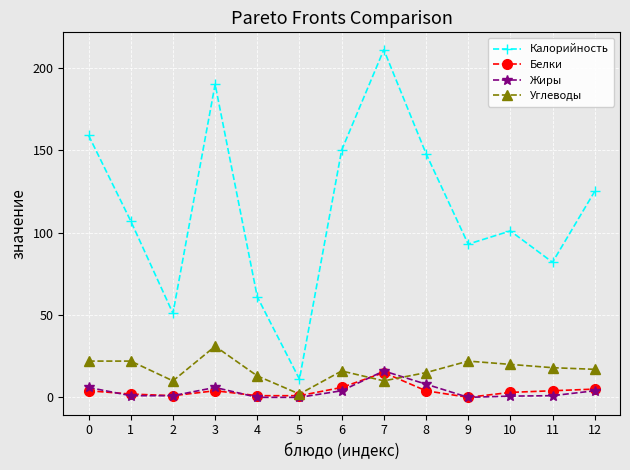

At which category is the sum across all series the highest?

7